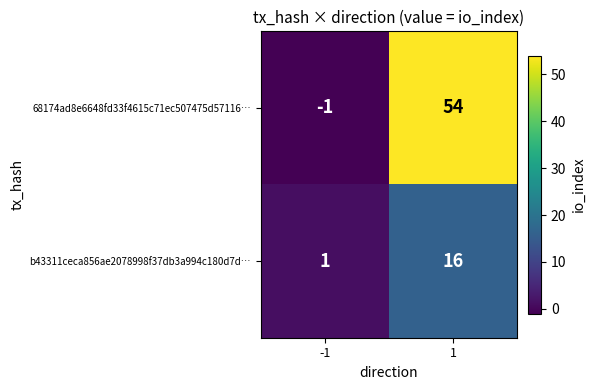

Reading left to right, extract all data points from this chart.

68174ad8e6648fd33f4615c71ec507475d57116…: -1	54
b43311ceca856ae2078998f37db3a994c180d7d…: 1	16